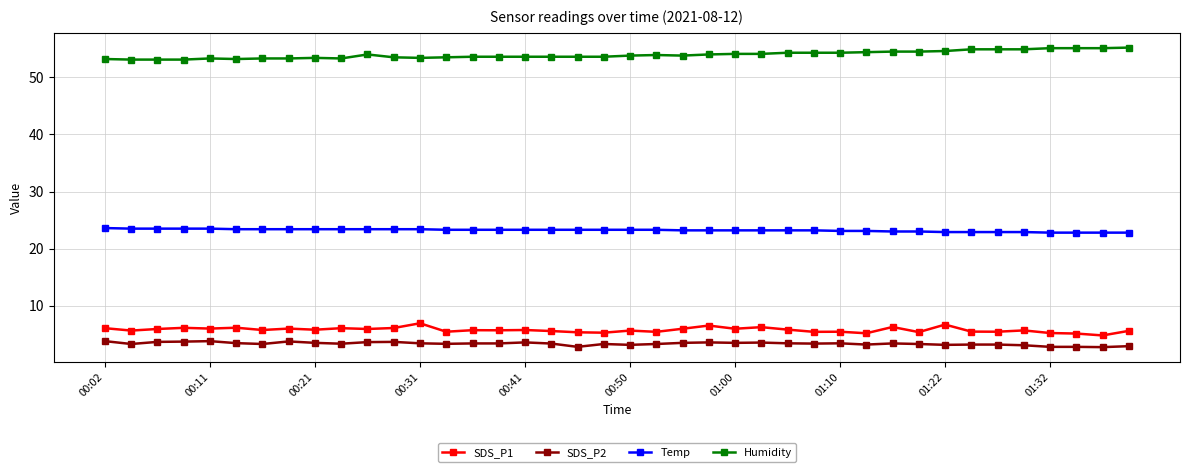

What is the average value of the Temp series?

23.2